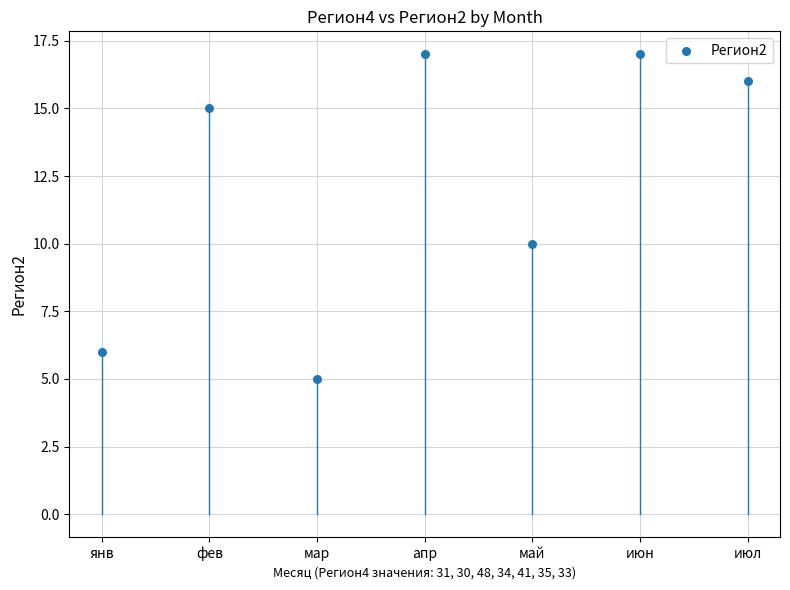

What Y value in the scatter plot is closest to 11?

10